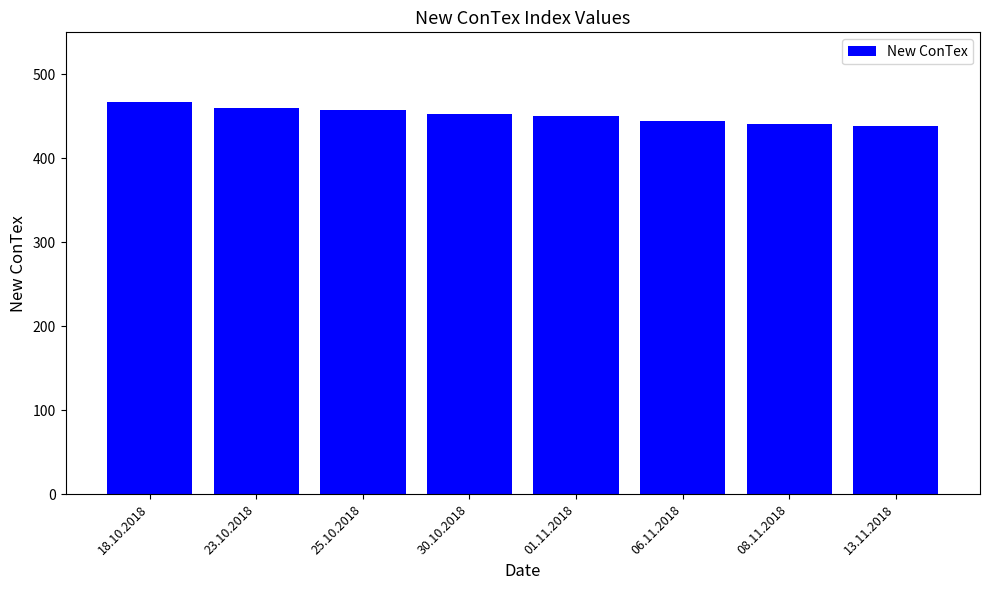

The value at 18.10.2018 is 200. True or false?

False